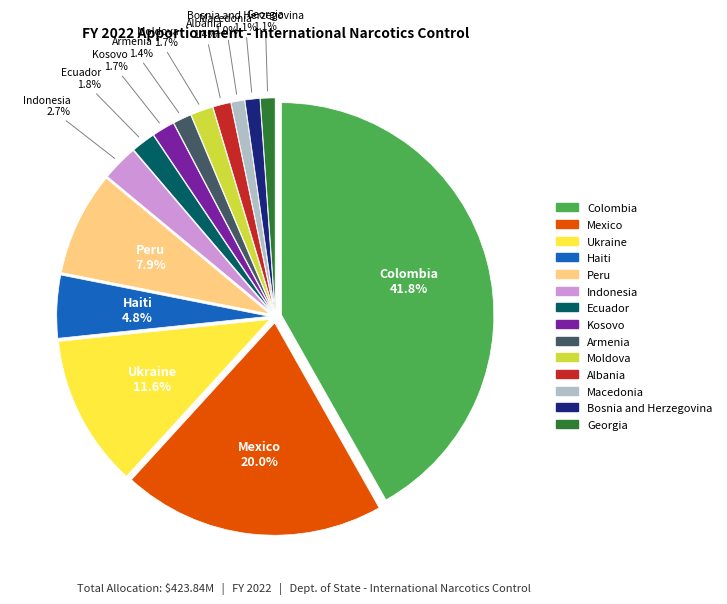

What is the ratio of the value at Armenia to the value at Albania?

1.0